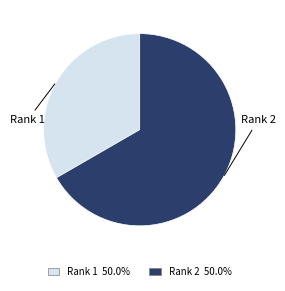

What is the largest slice in the pie chart?

Rank 2